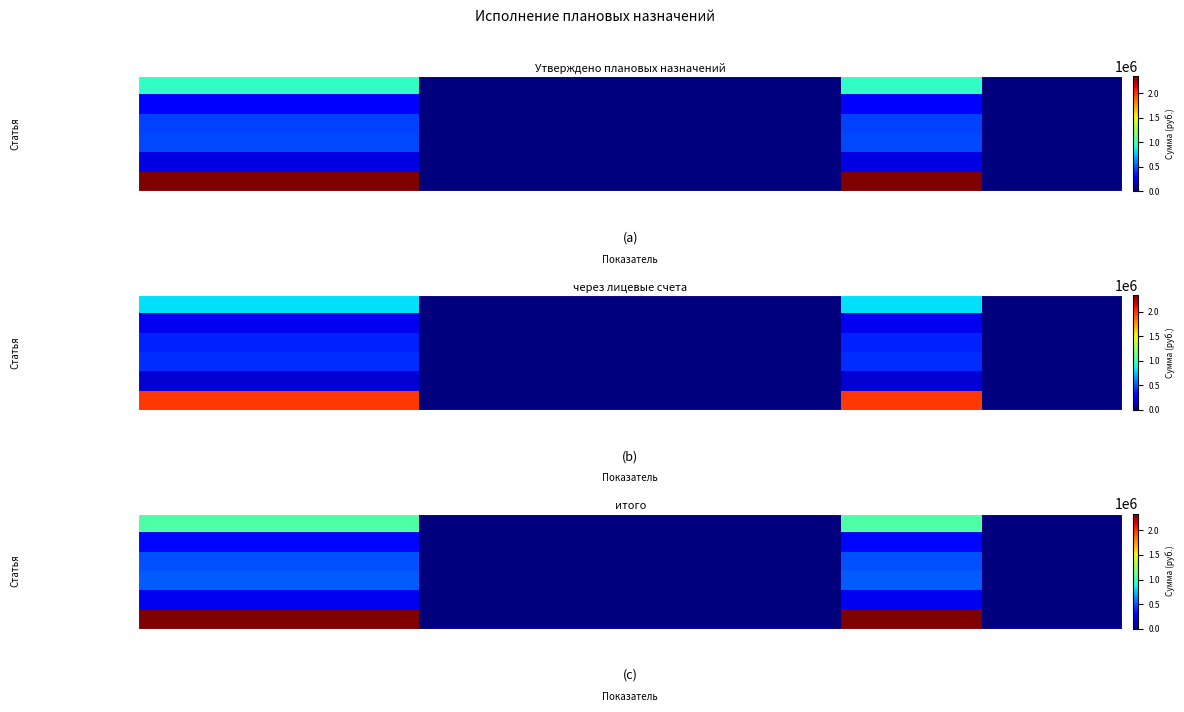

How many data points in Пособия, компенсации… are above 0?

3